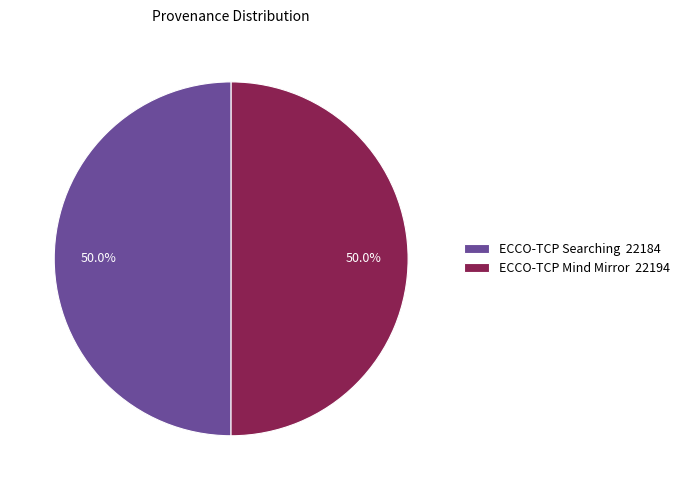

How much of the chart is everything except ECCO-TCP Mind Mirror 22194?

50.0%